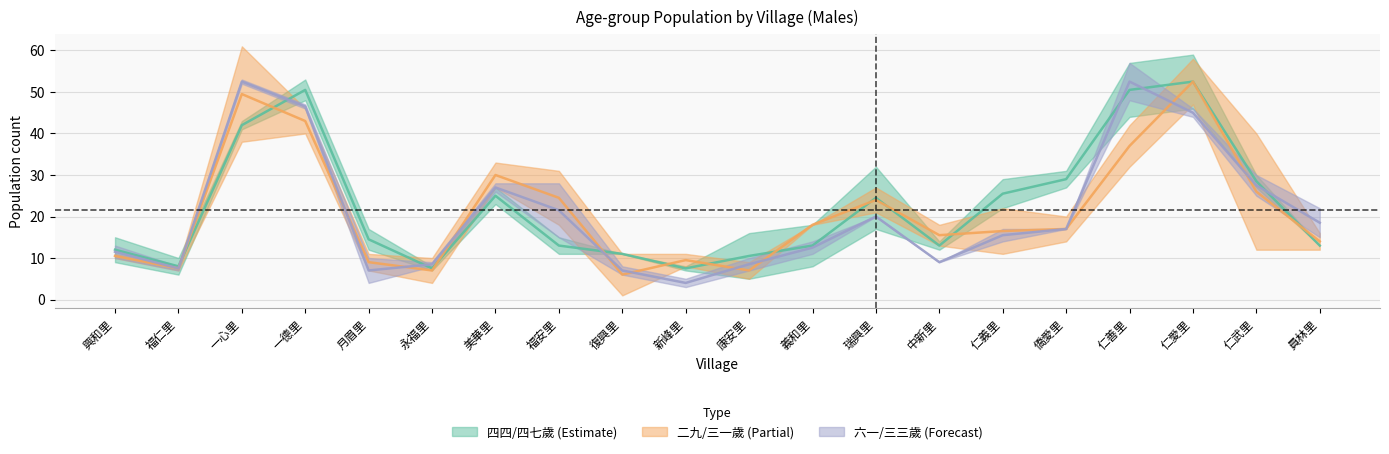

What is the label of the 16th point from the left?

僑愛里